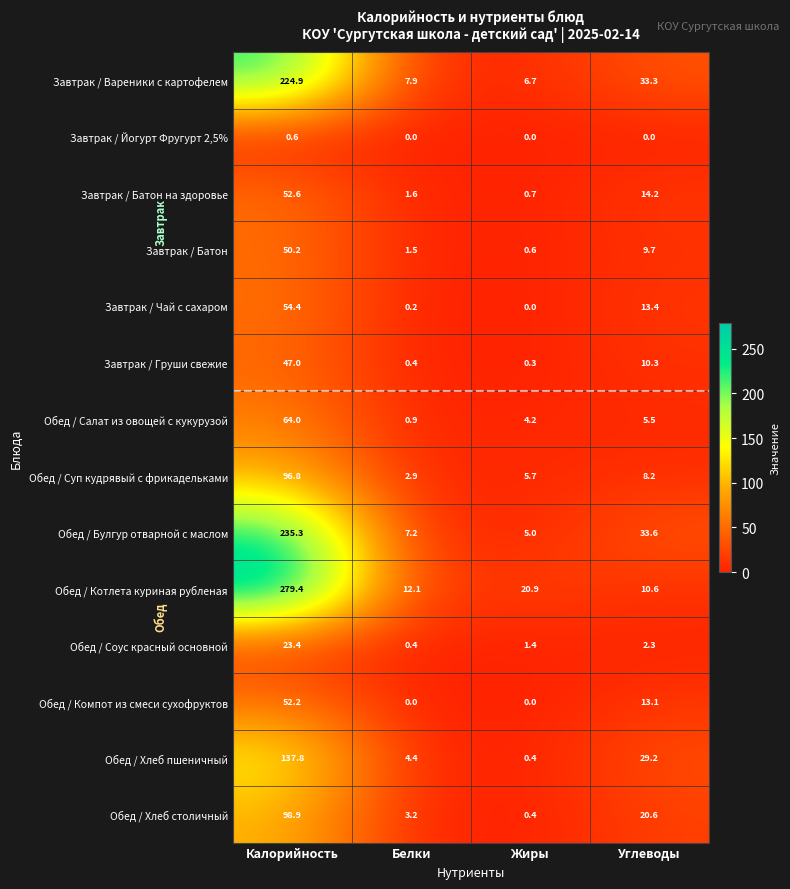

At how many categories does at least one series exceed 124?

1